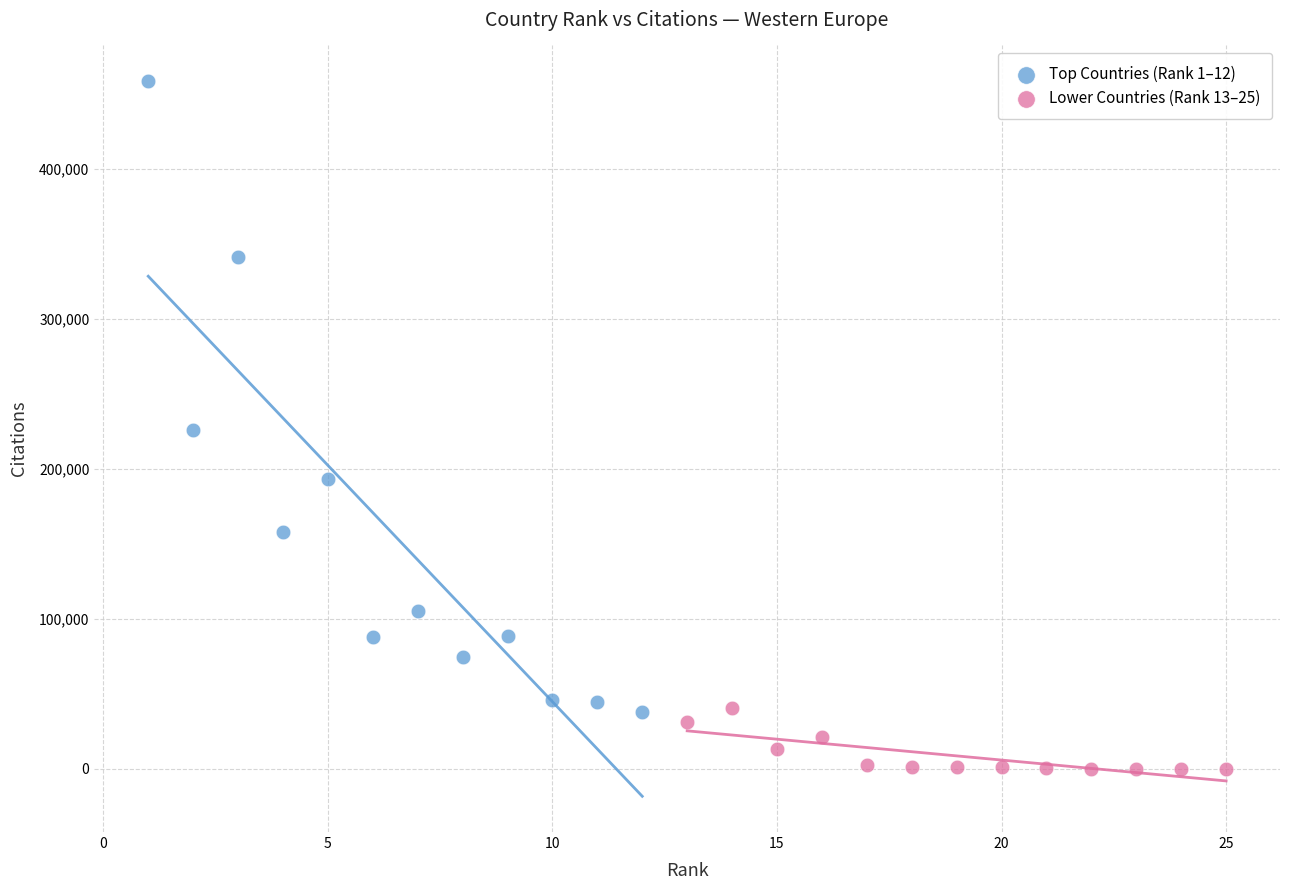

Which series has the largest Y range (max minus min)?

Top Countries (Rank 1–12)